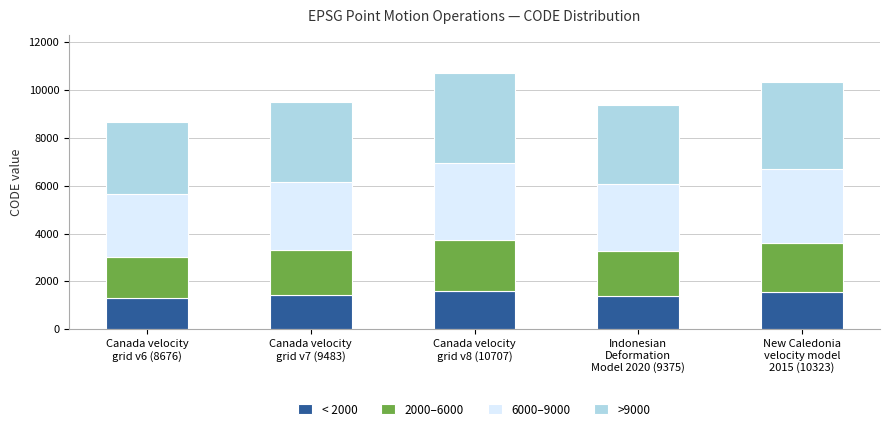

What is the value of the < 2000 bar at the 2nd from the left?

1422.5